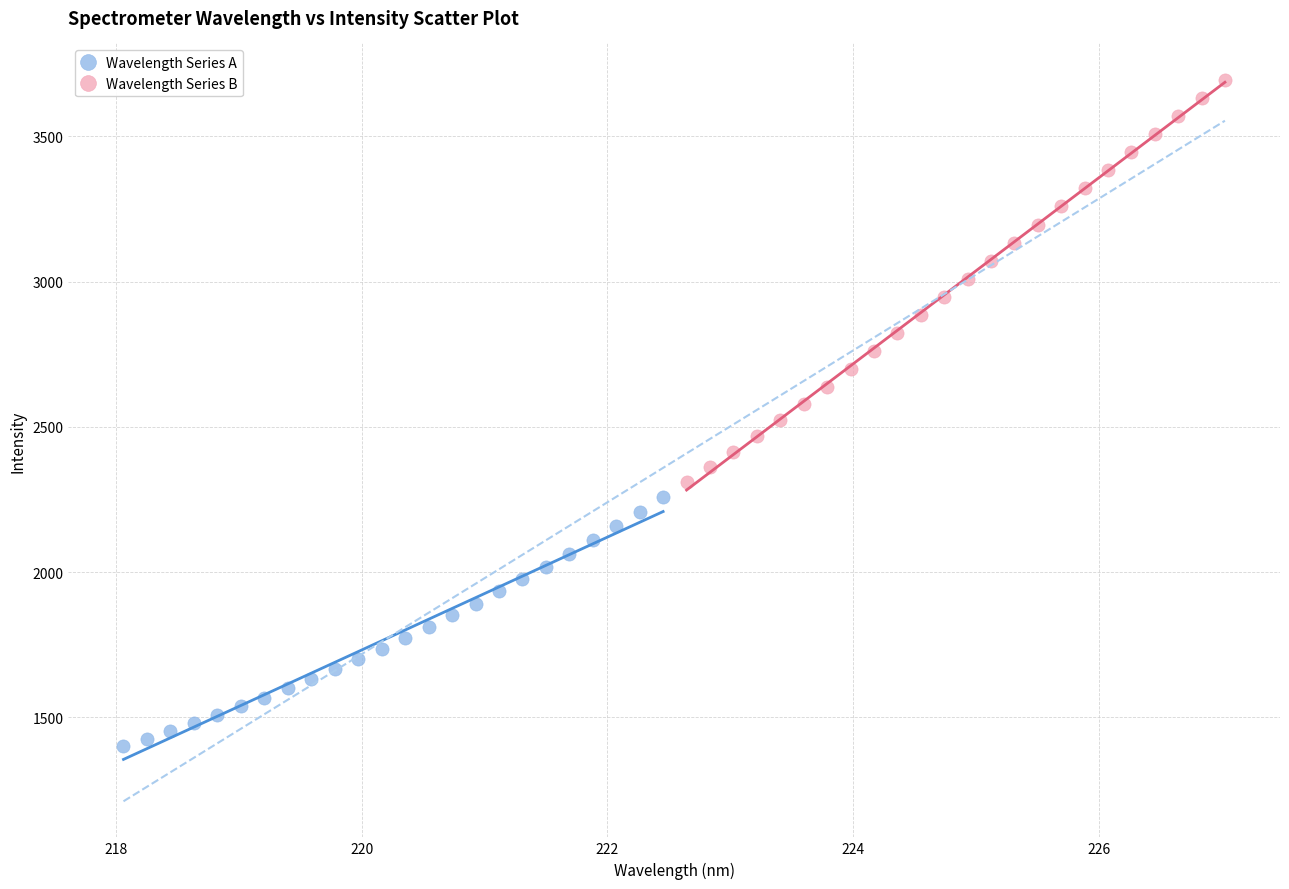

Which series reaches the maximum Y coordinate?

Wavelength Series B